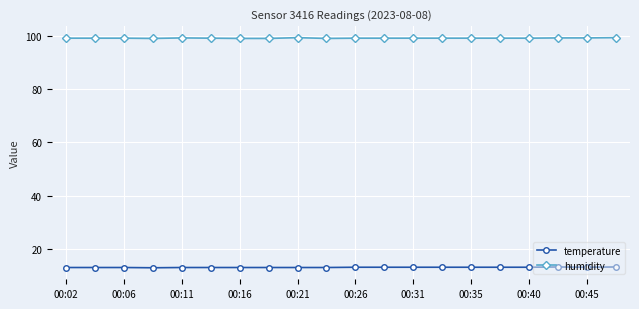

Rank the series by their maximum value, from lowest to highest.

temperature, humidity